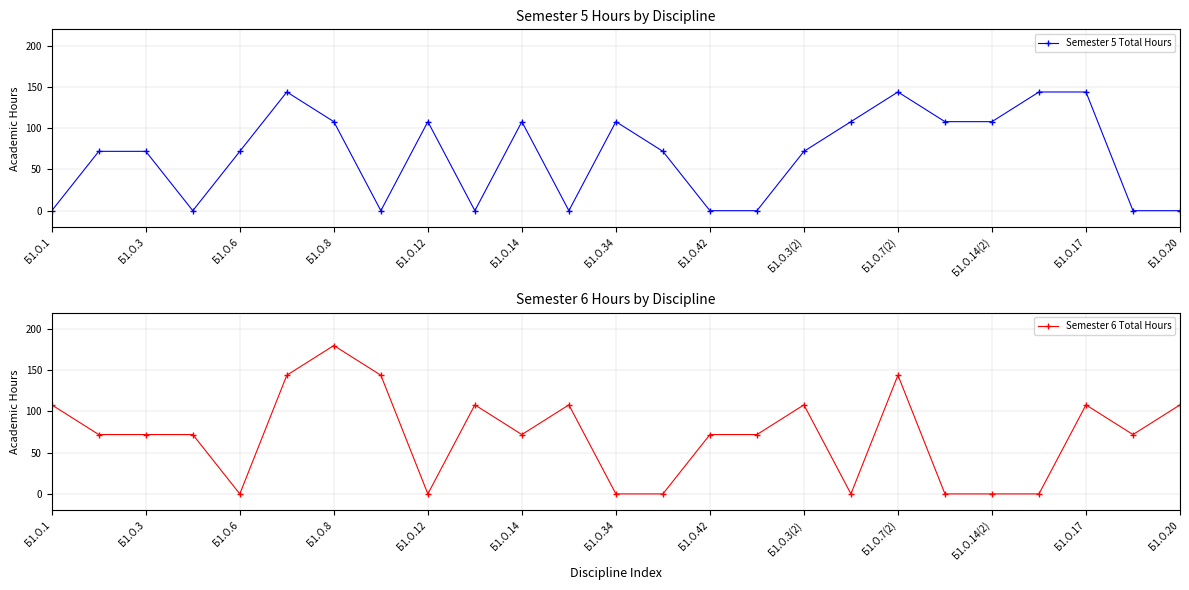

The value of Semester 5 Total Hours at Б1.О.42 is -44. True or false?

False